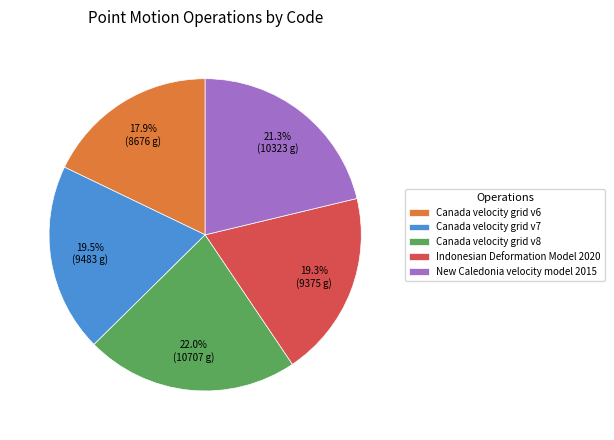

How many segments does this pie chart have?

5